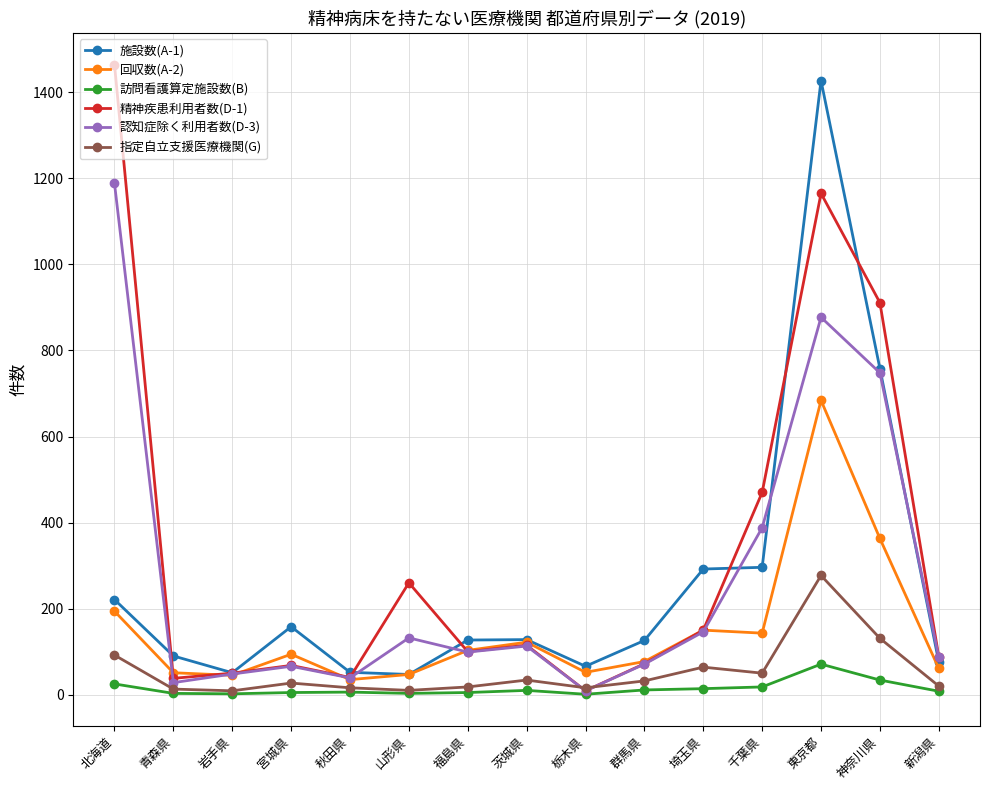

True or false: 指定自立支援医療機関(G) and 施設数(A-1) cross at least once.

False